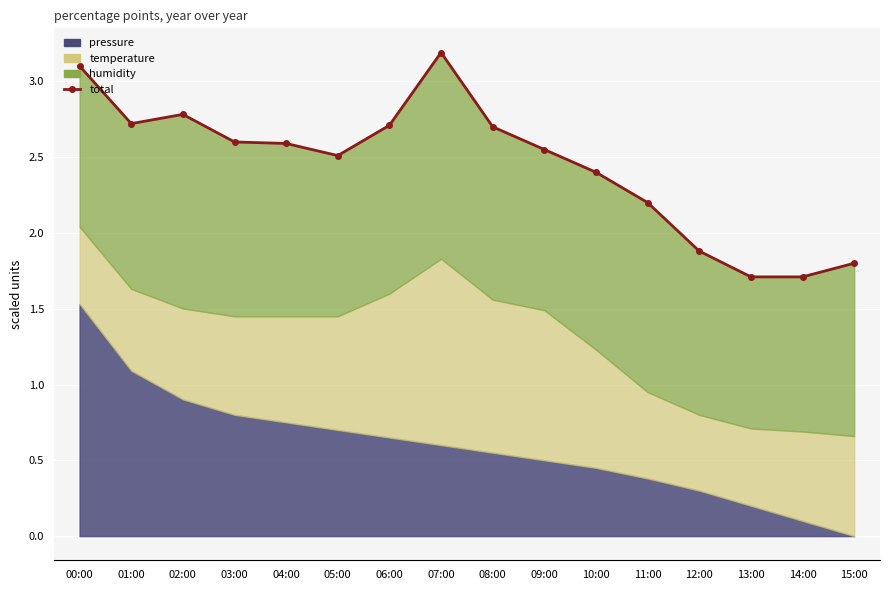

What is the maximum value shown in the chart?

3.2